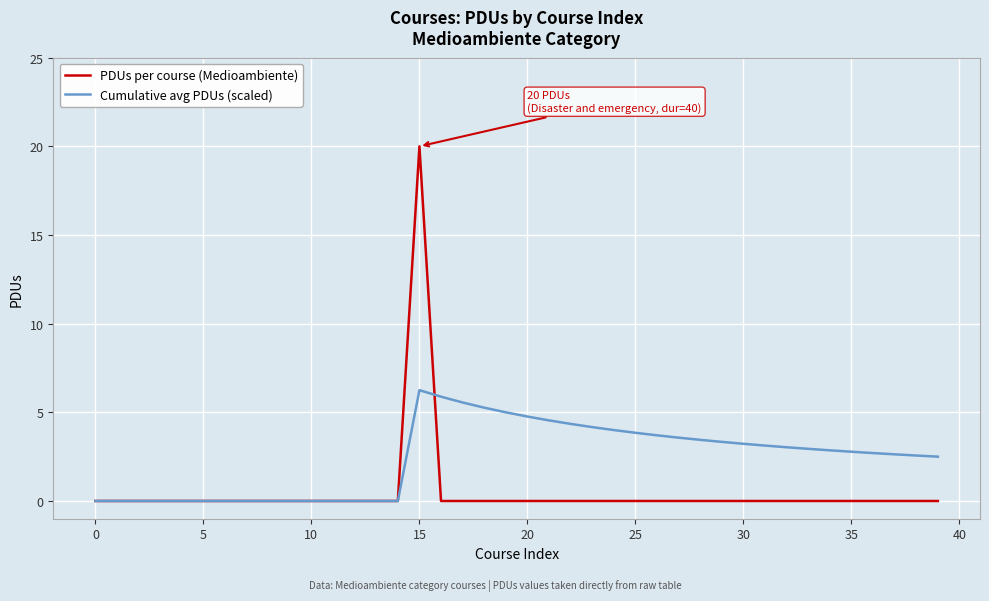

Does the chart have visible grid lines?

Yes